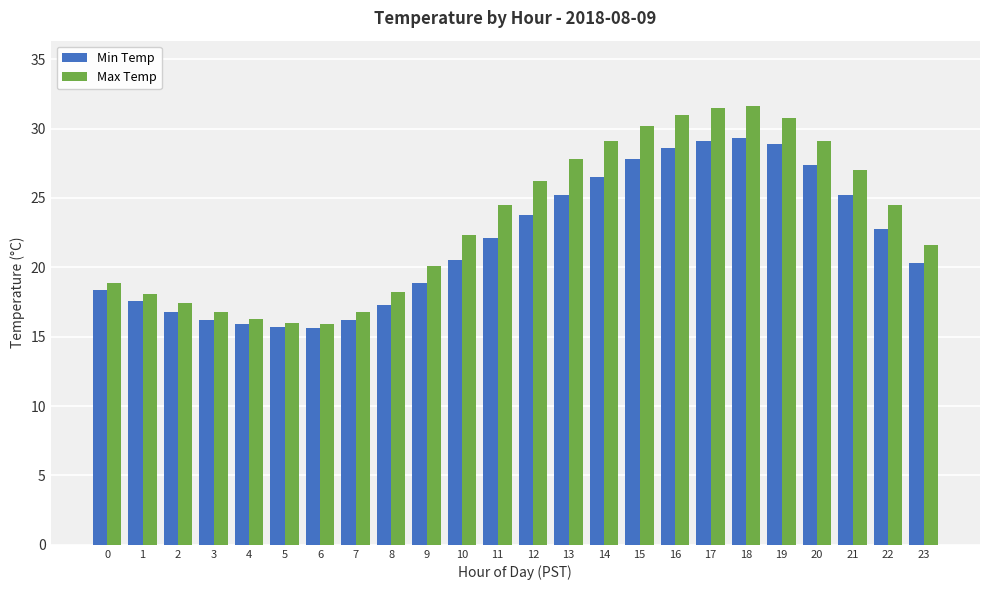

Rank the series by their average value, from lowest to highest.

Min Temp, Max Temp